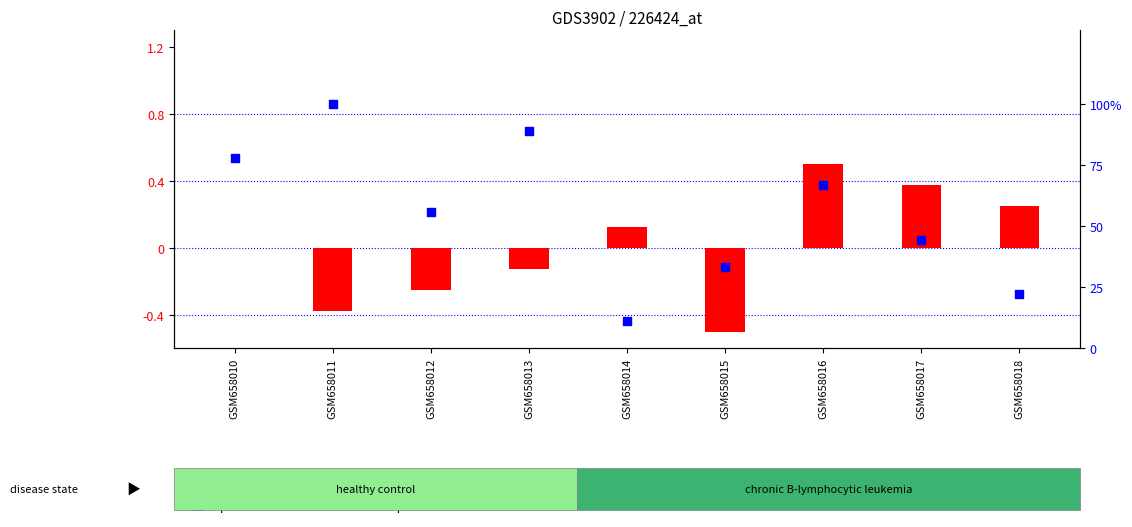

What is the total value across all series at GSM658011?

0.6